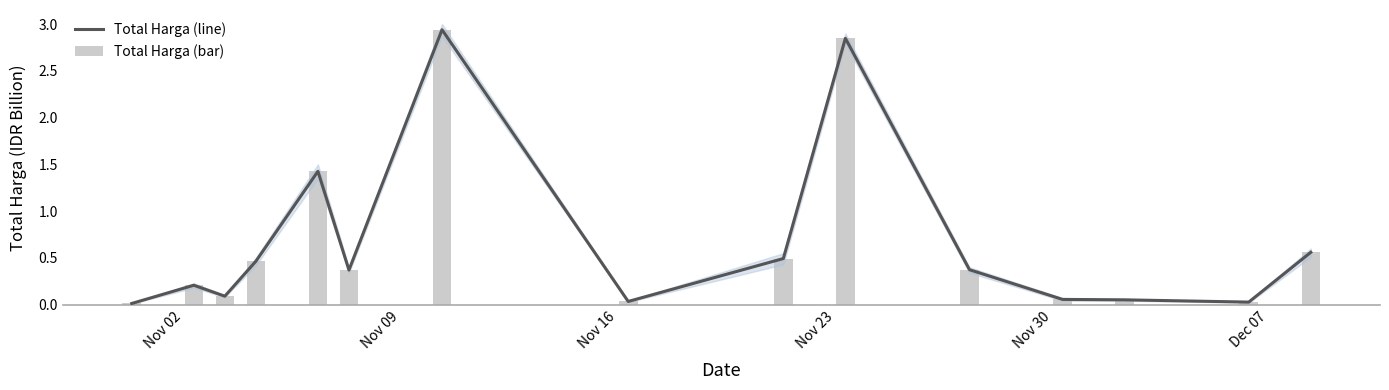

What is the difference between the maximum and minimum values in the Total Harga (line) series?

2.9